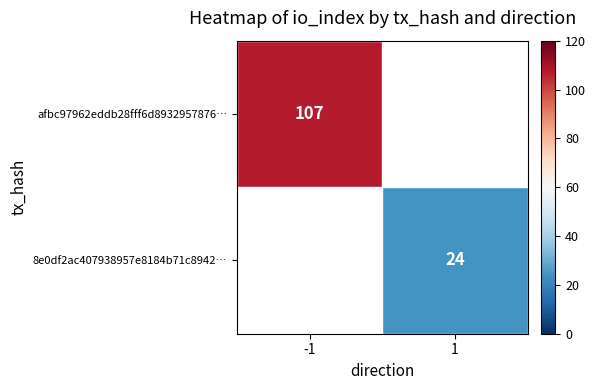

Is the value of afbc97962eddb28fff6d8932957876… at -1 greater than the value of 8e0df2ac407938957e8184b71c8942… at 1?

Yes